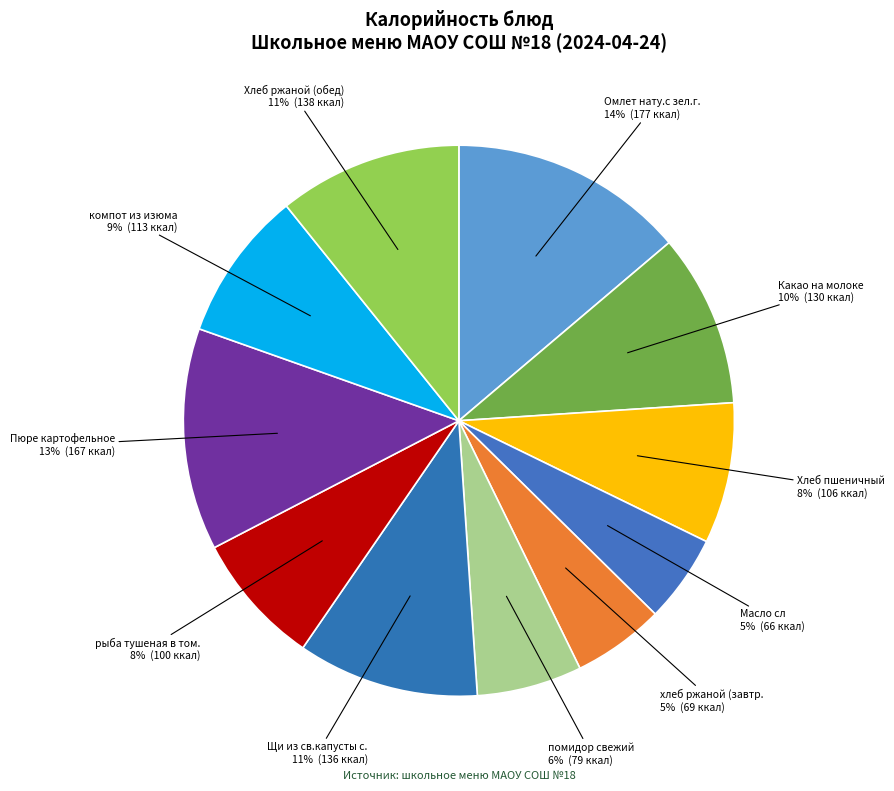

How many slices are in this pie chart?

11